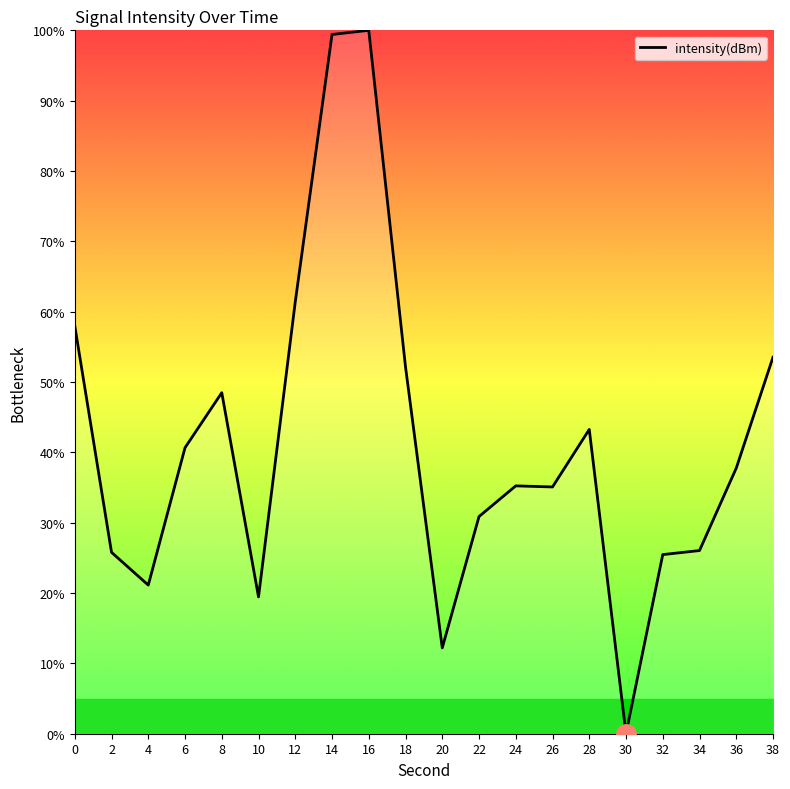

The value at 36 is 66.0. True or false?

False